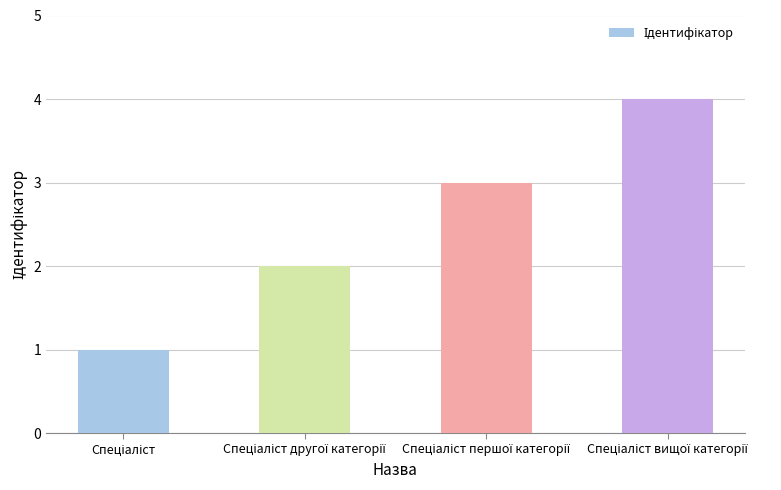

What is the difference between the maximum and second lowest values?

2